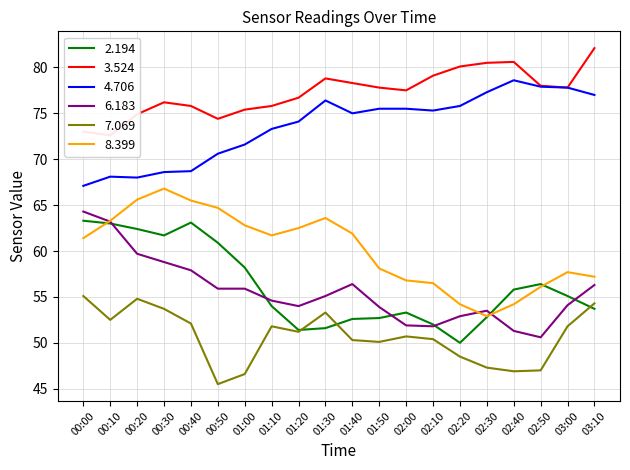

True or false: 4.706 and 7.069 intersect in this chart.

False